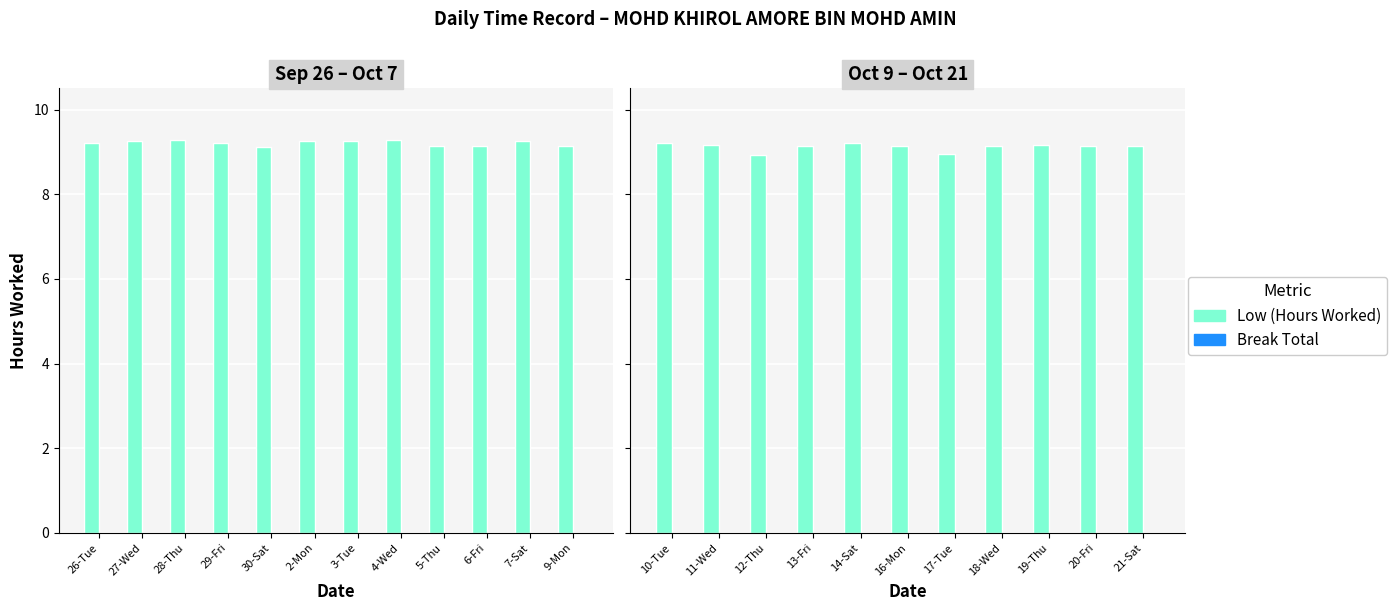

What are all the series names shown in the legend?

Low (Hours Worked), Break Total